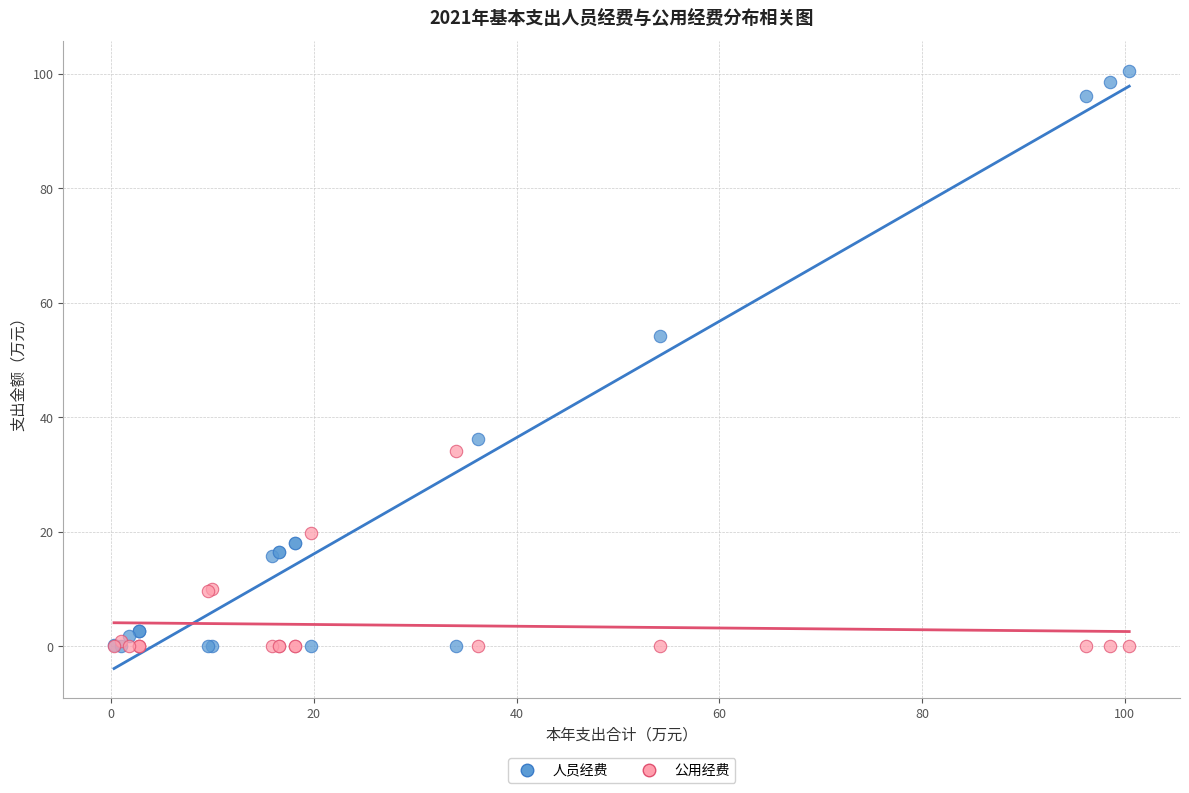

What are all the series names shown in the legend?

人员经费, 公用经费